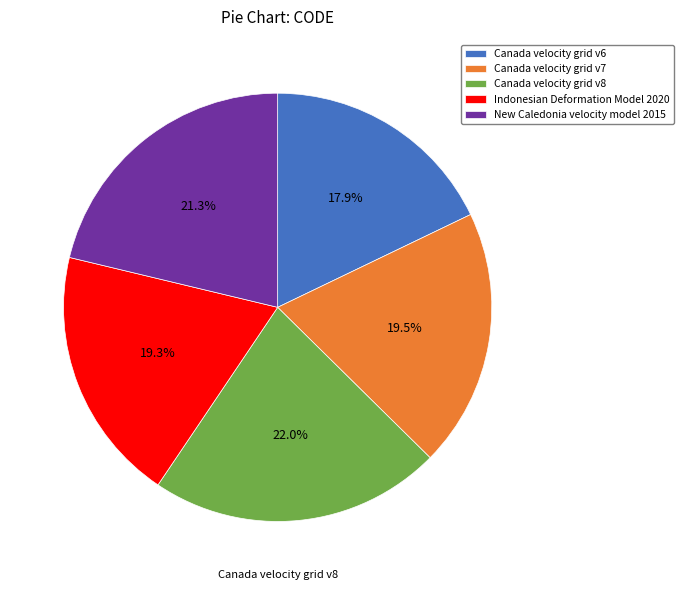

Approximately how many times larger is the value at Canada velocity grid v6 compared to Canada velocity grid v8?

0.8